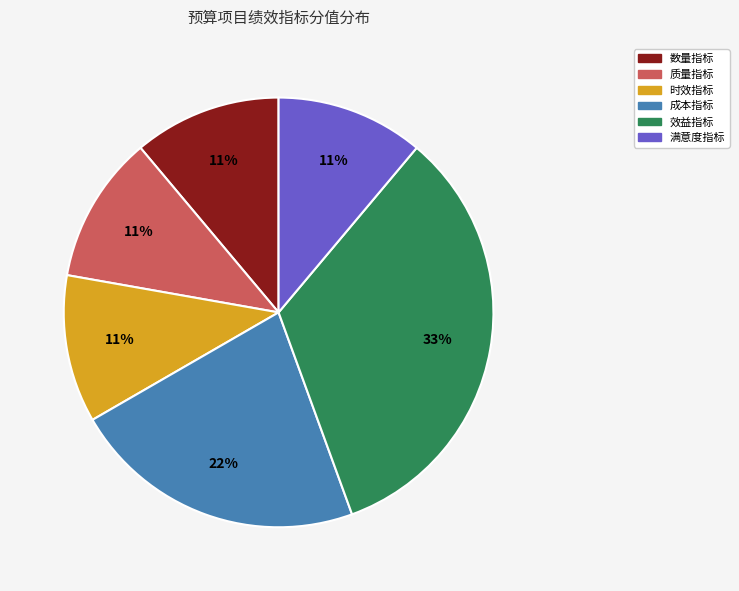

Is there a majority slice in this chart?

No